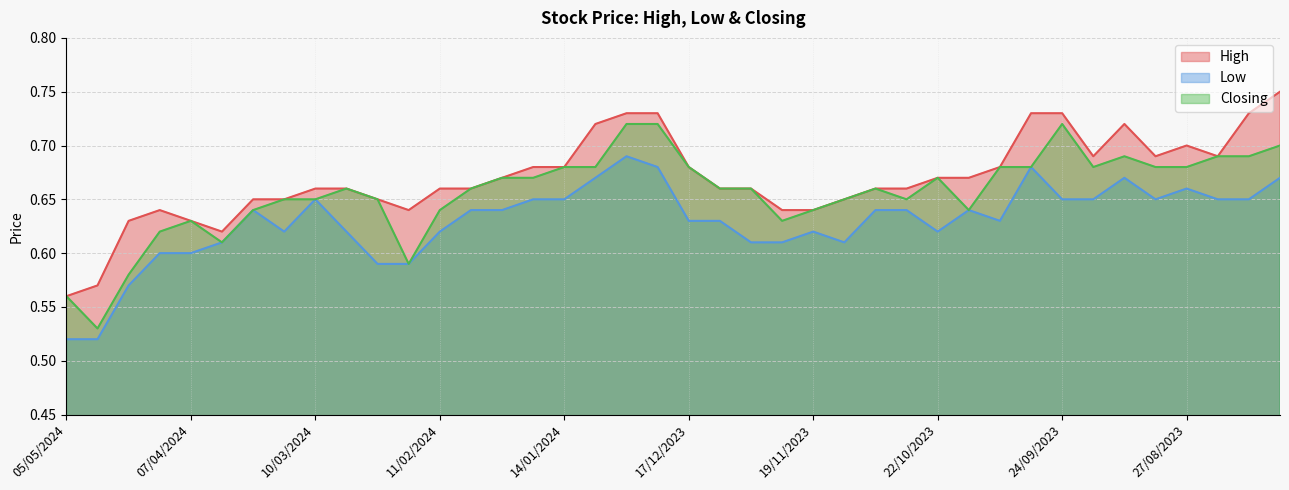

What is the label of the 21st point from the right?

24/12/2023